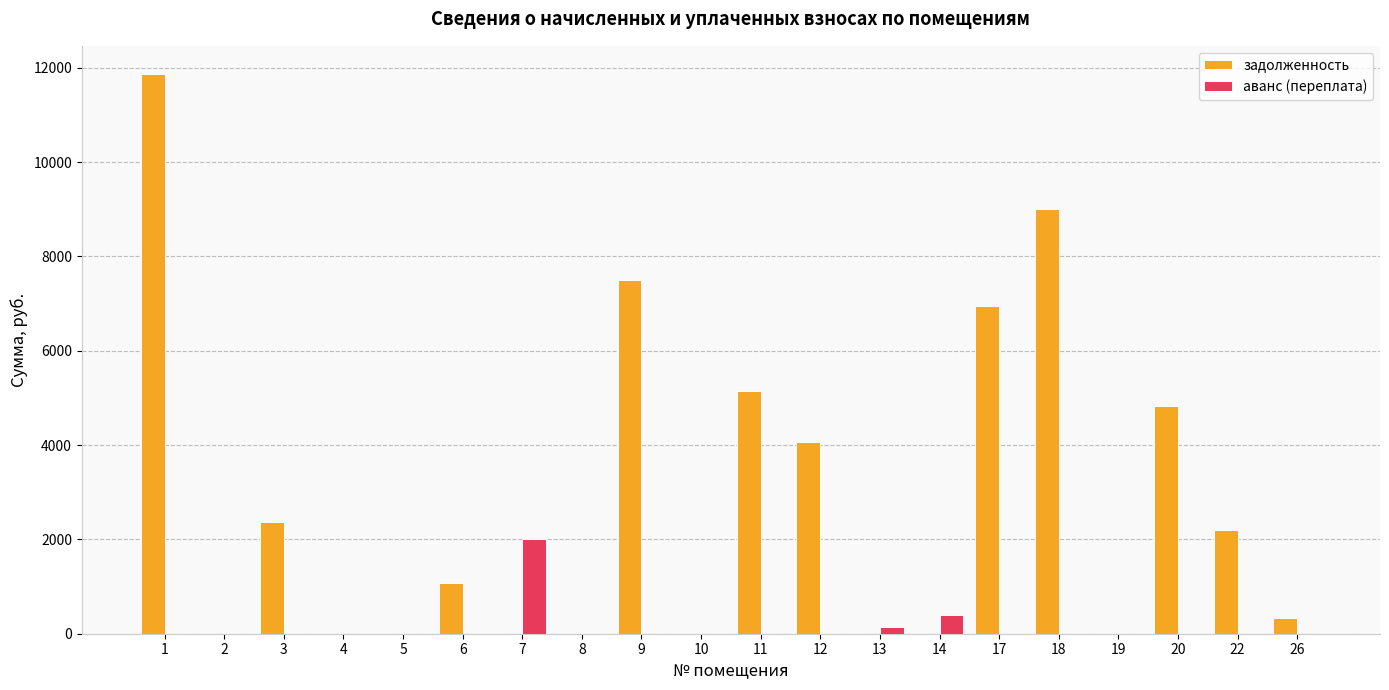

What are all the series names shown in the legend?

задолженность, аванс (переплата)